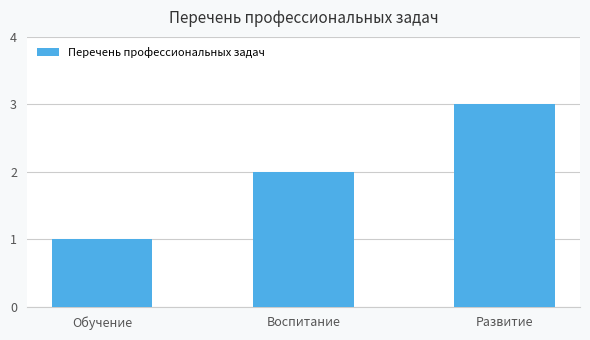

Which category has the lowest value across all series?

Обучение